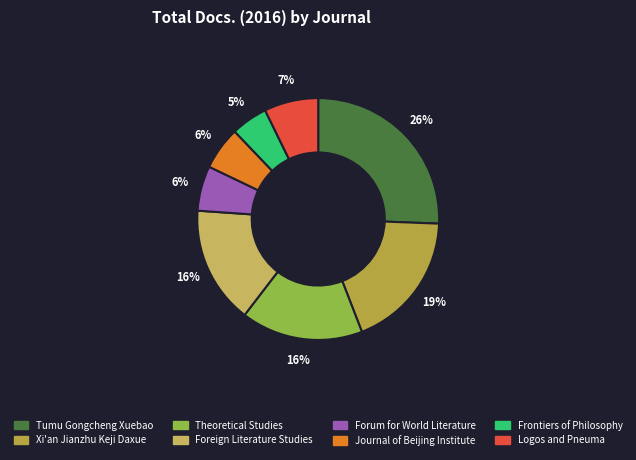

What is the ratio of the value at Foreign Literature Studies to the value at Theoretical Studies?

1.0